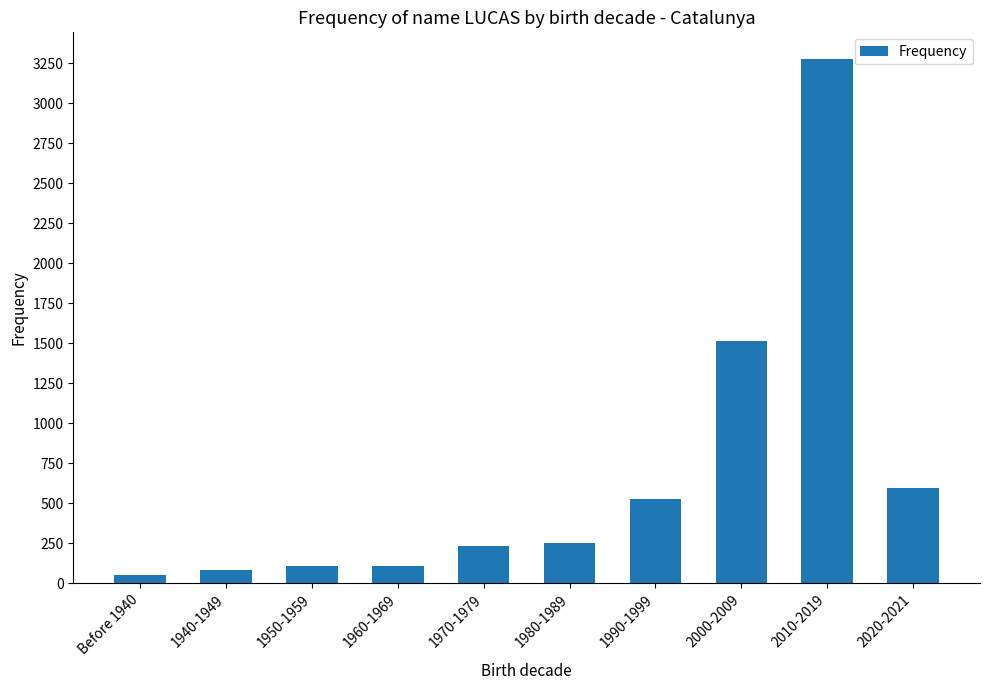

What is the label of the 4th bar from the left?

1960-1969